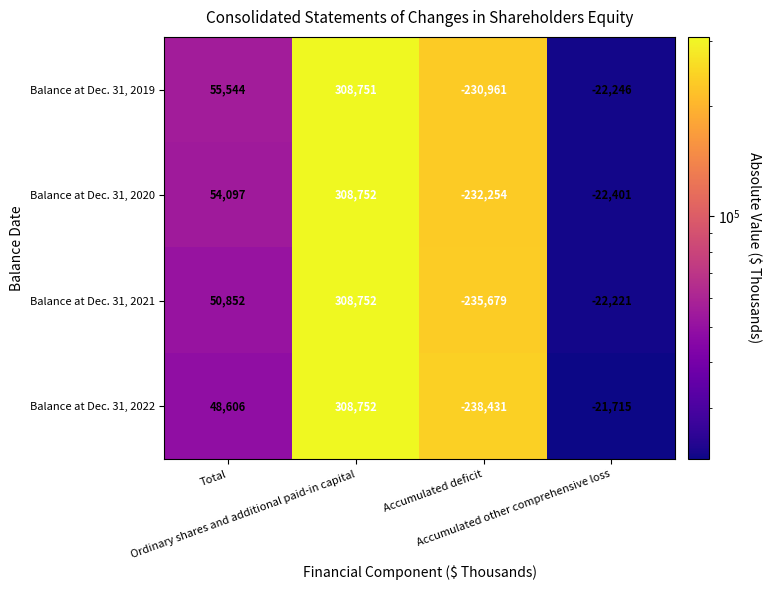

Which series changed the most between Accumulated deficit and Accumulated other comprehensive loss?

Balance at Dec. 31, 2022